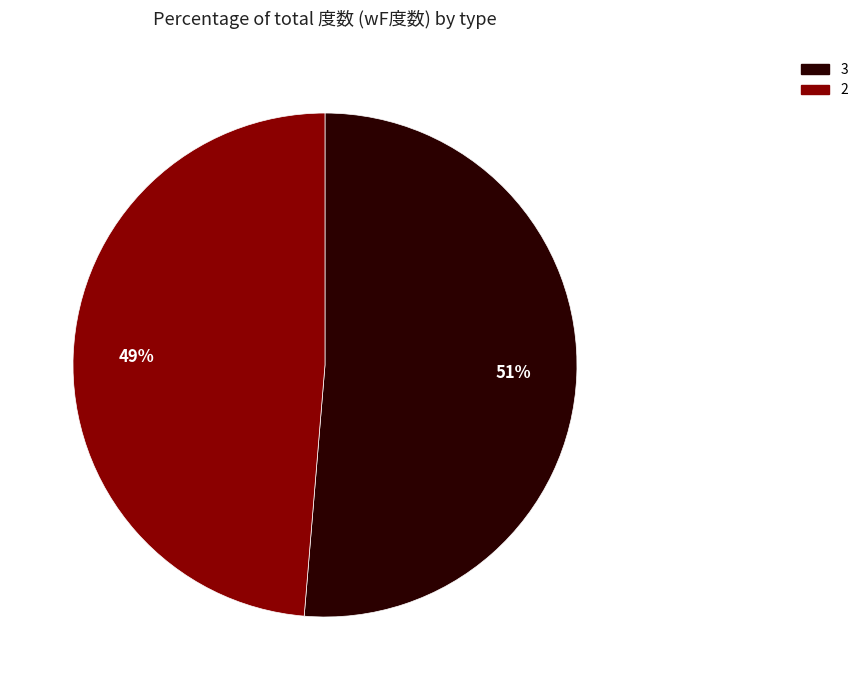

To the nearest percent, what is the average slice percentage?

50%